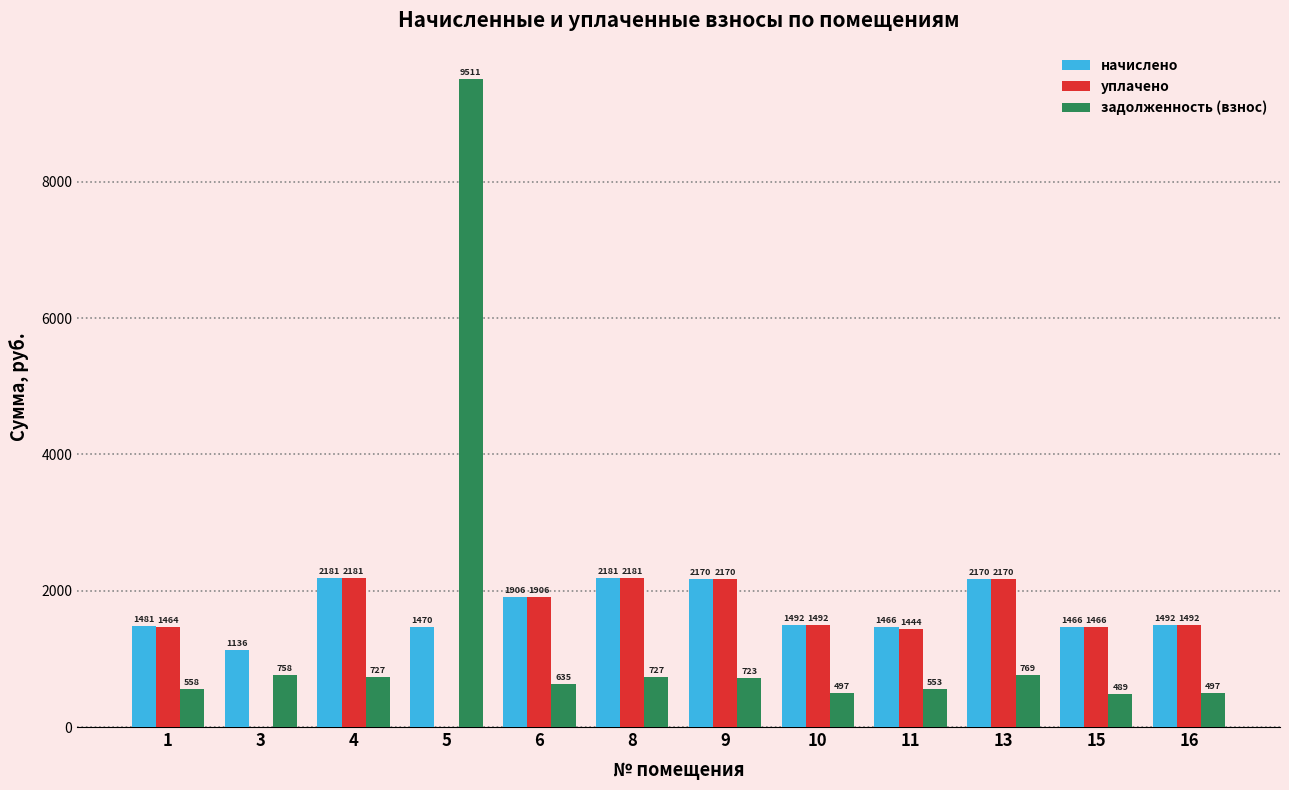

Between 8 and 13, which series saw the biggest shift?

задолженность (взнос)